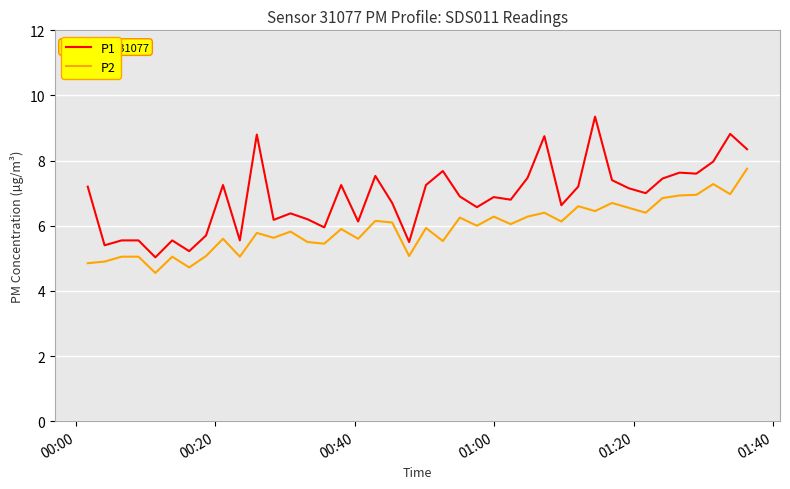

Which series has the largest total across all categories?

P1